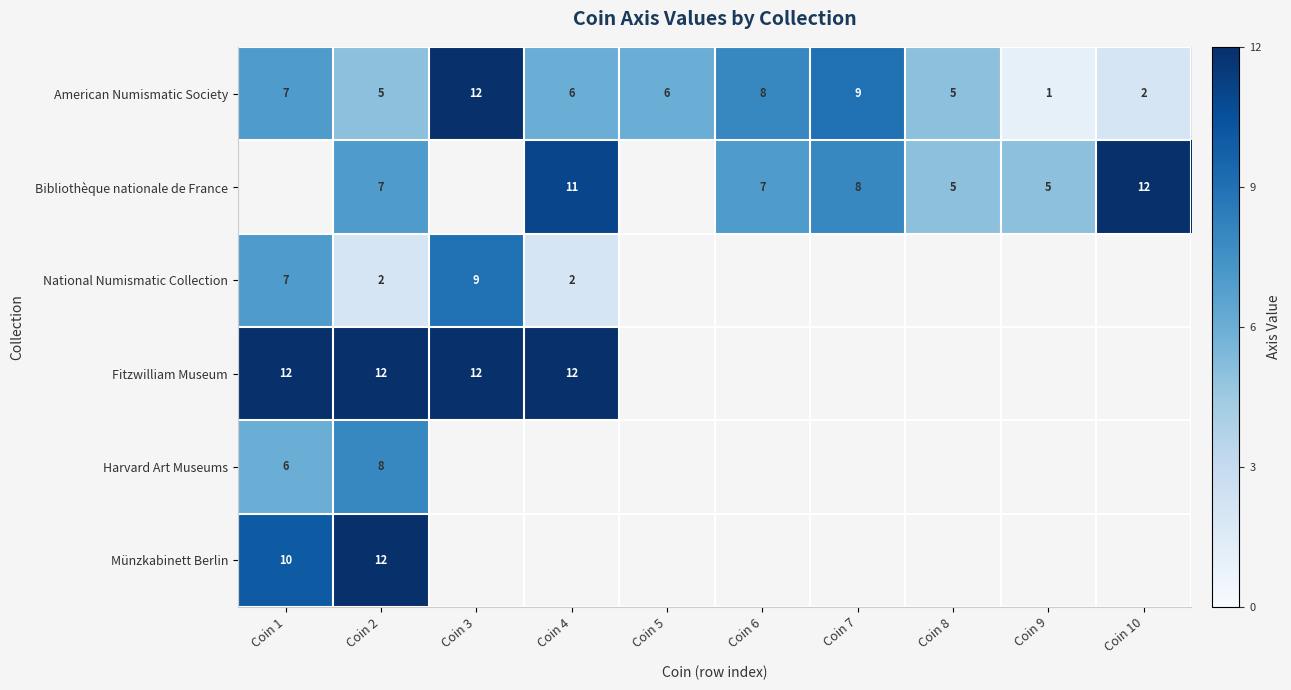

Where does the American Numismatic Society series first go above 6?

Coin 1